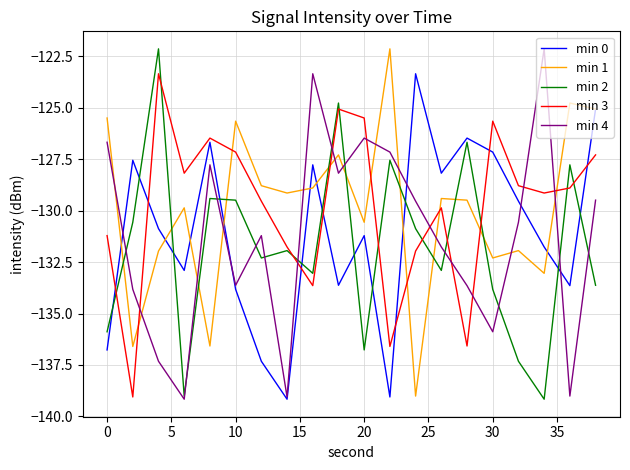

Which series ends up on top after the final intersection of min 2 and min 0?

min 0